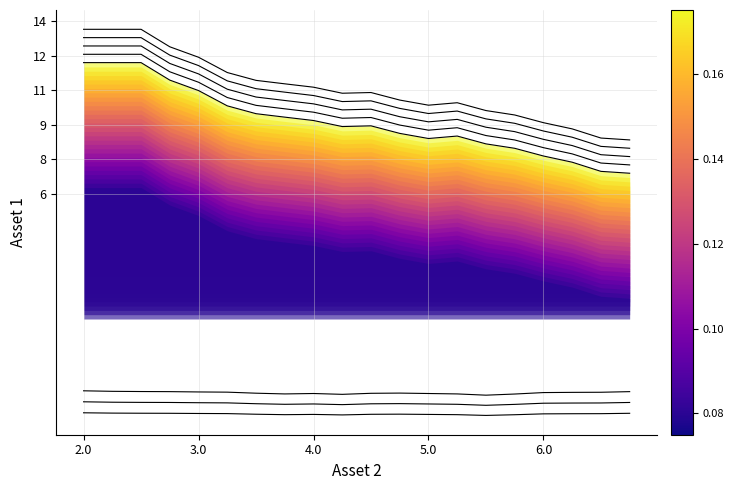

True or false: humidity and temperature intersect in this chart.

False